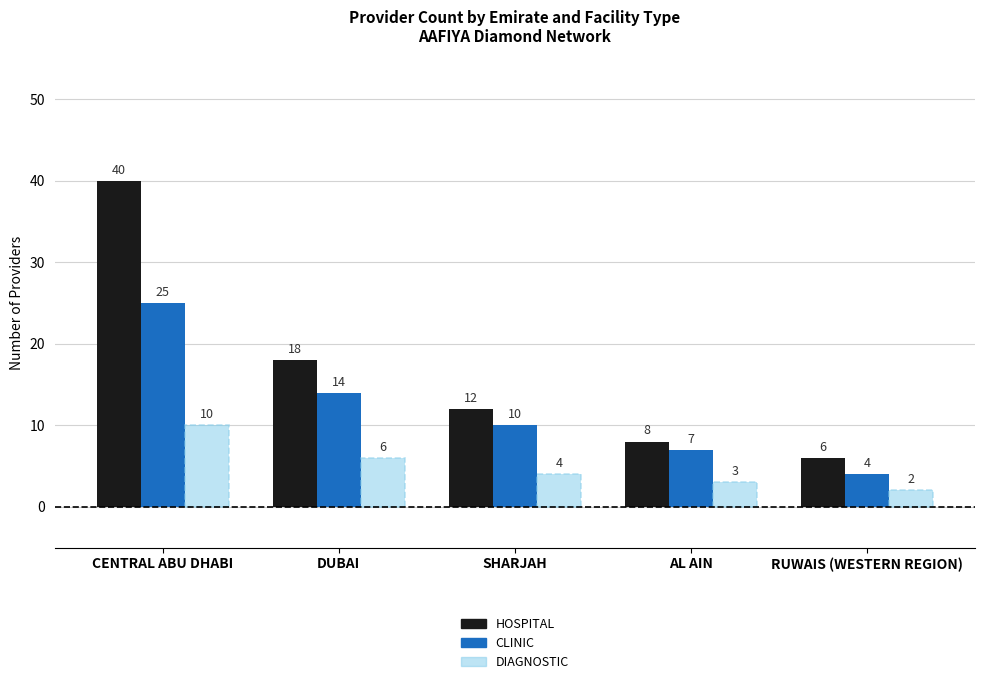

What is the greatest value displayed?

40